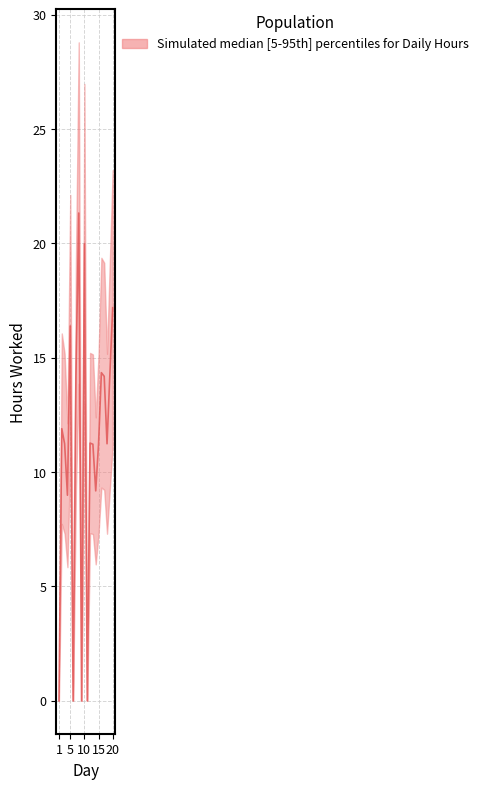

At which label does high first exceed 11?

2